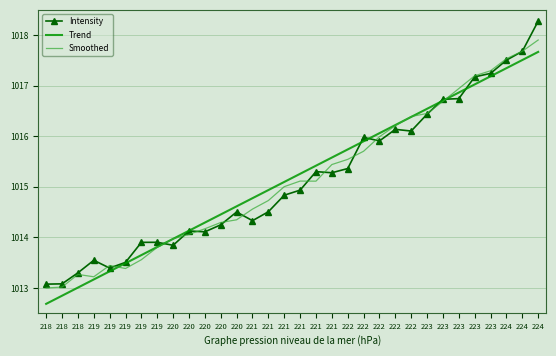

What is the value of the Smoothed point at the 14th from the left?

1014.6